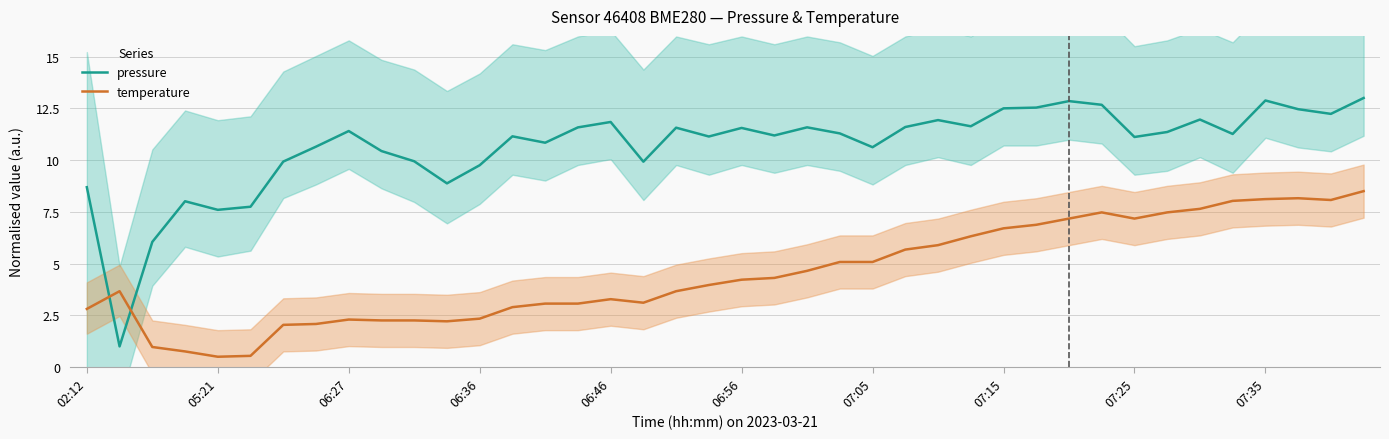

Is this an area chart (filled region under the line)?

No